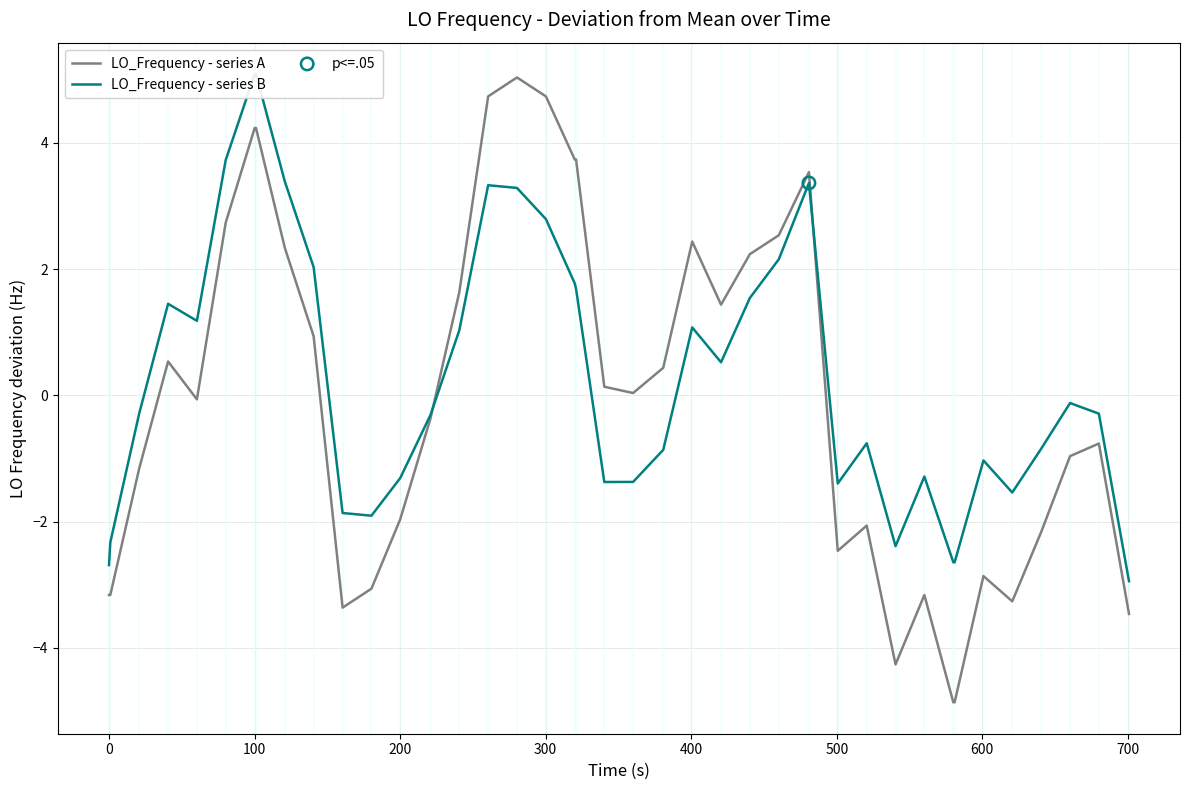

At how many categories does at least one series exceed 3?

10